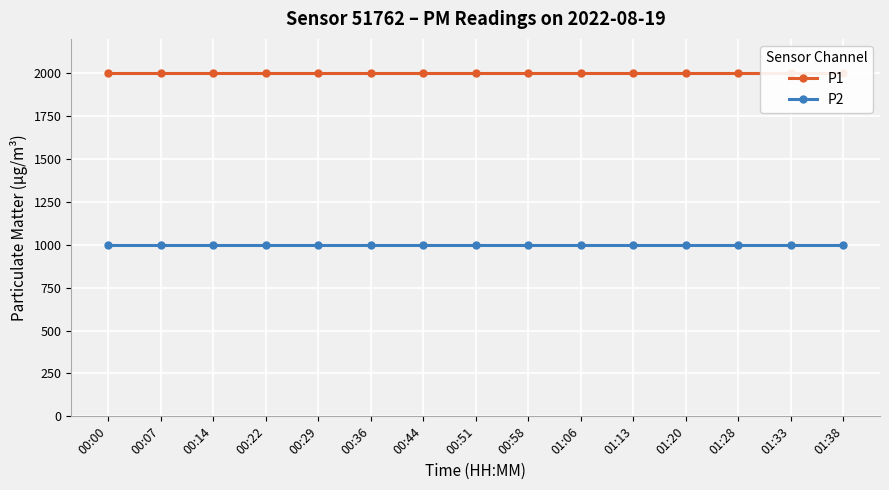

What is the sum of the P2 values at 01:13 and 00:07?

1999.8